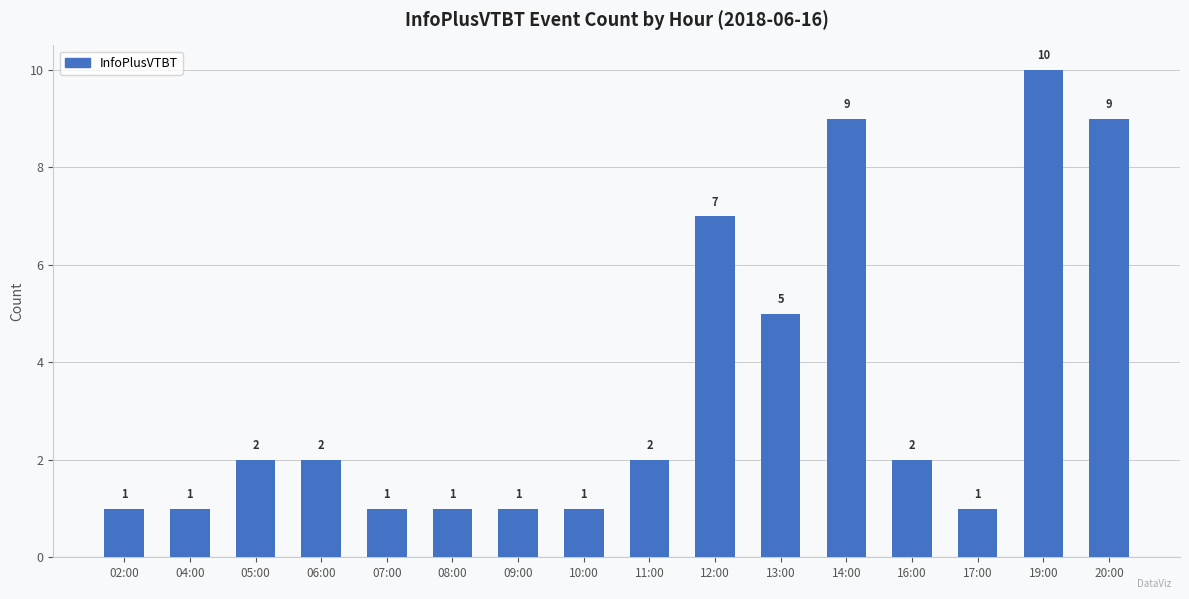

What is the sum of all values?

55